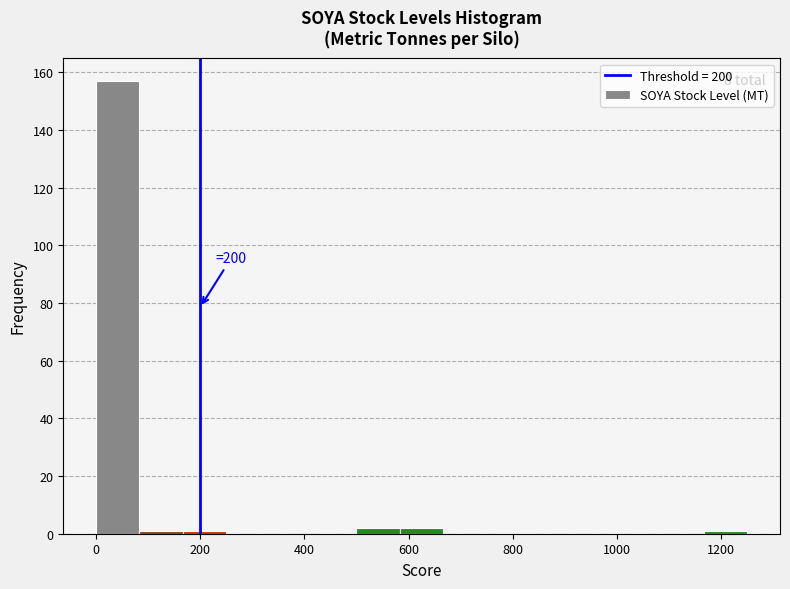

Which range on the x-axis has the tallest bar?

0 to 80